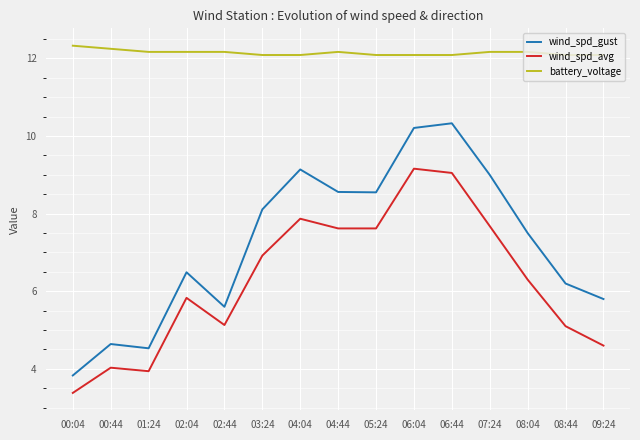

What is the difference between the wind_spd_avg values at 00:04 and 08:44?

1.7